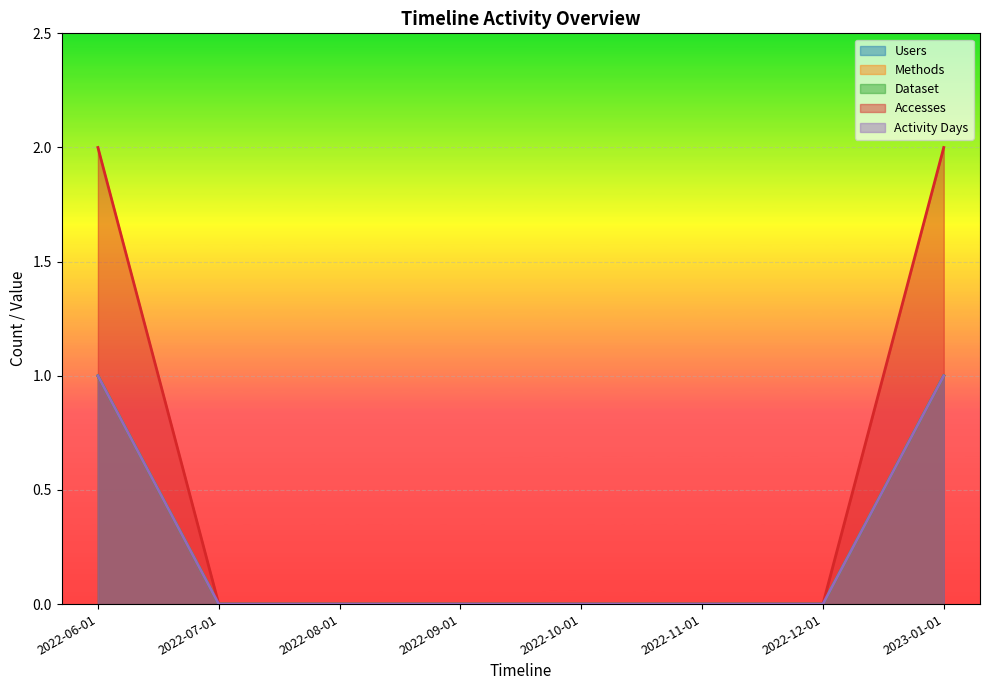

Where is Accesses nearest to the value 1?

2022-06-01